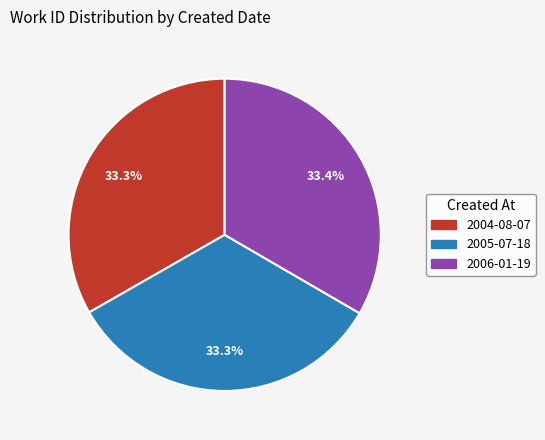

To the nearest percent, what portion does 2005-07-18 represent?

33%